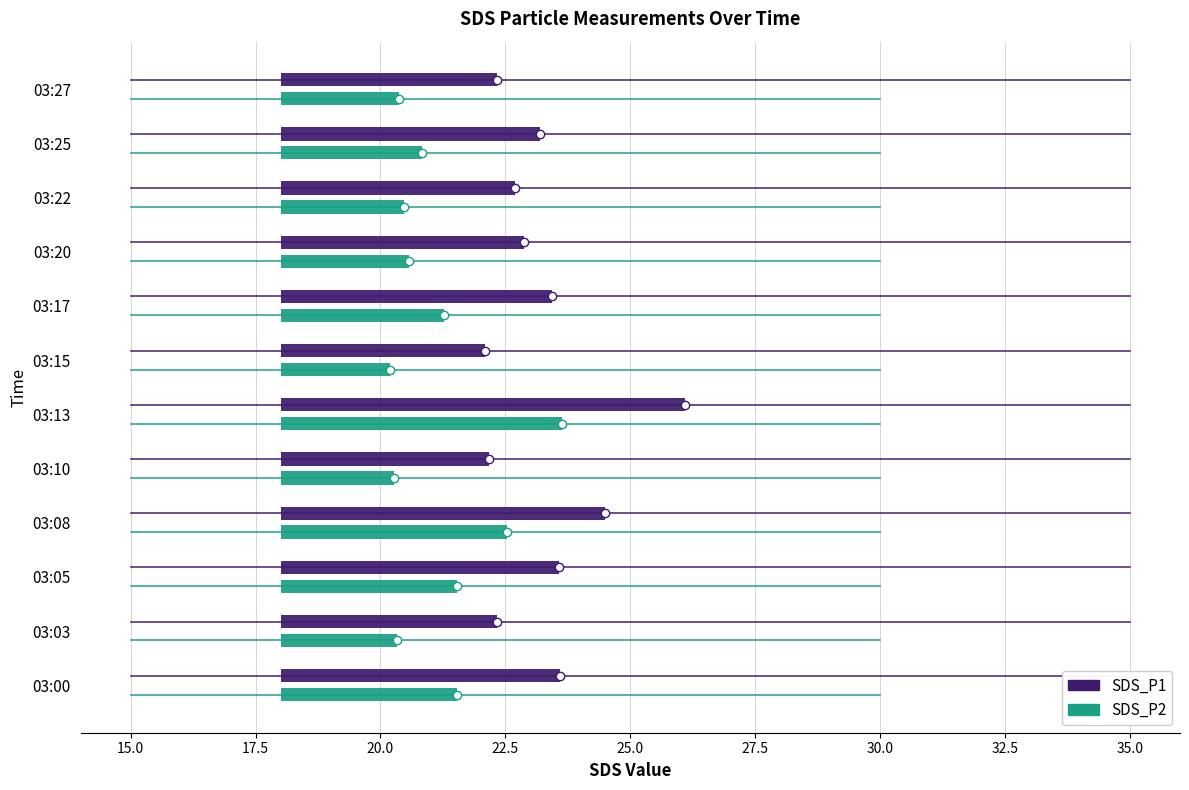

What is the lowest value of the SDS_P2 series?

20.2